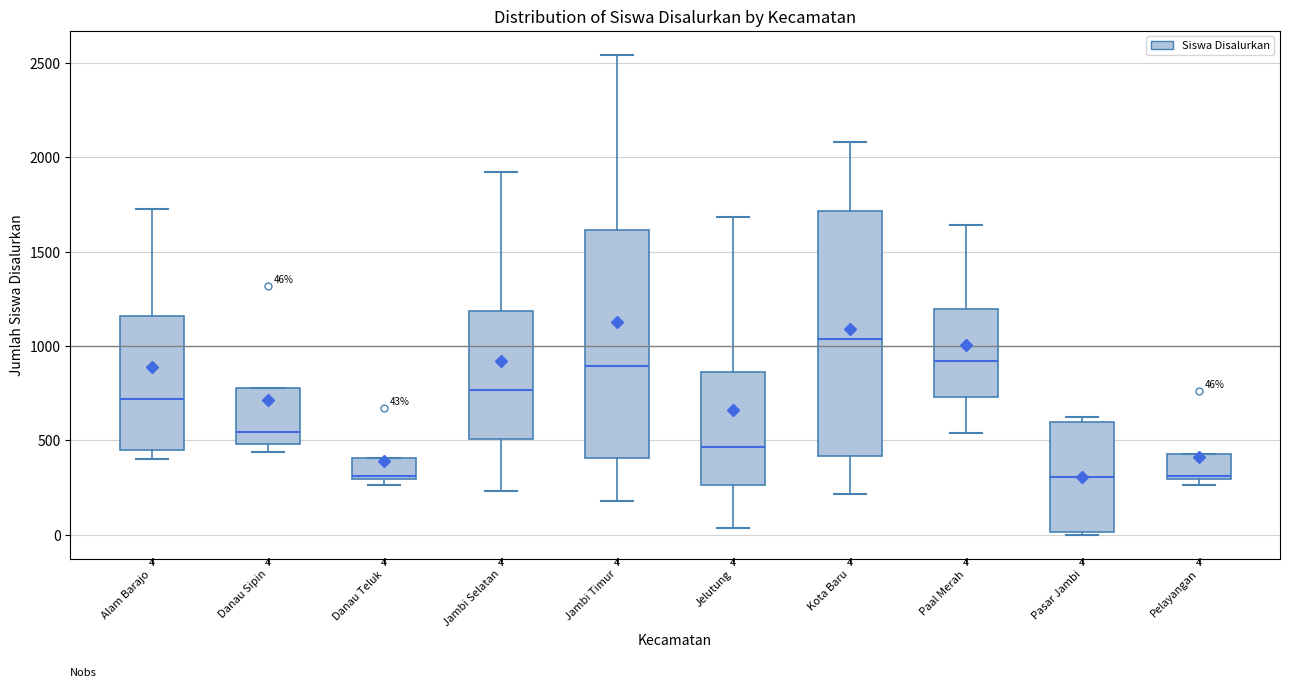

Comparing the boxes themselves (not the whiskers), which one is the tallest?

Kota Baru